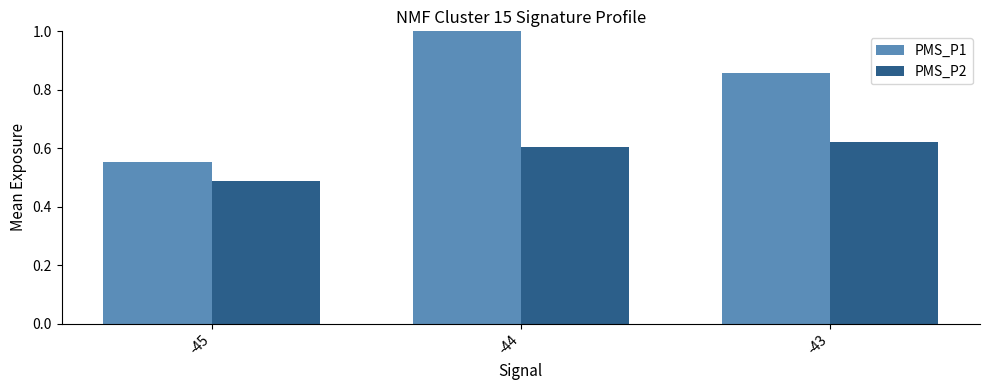

At which label is PMS_P1 closest to 0?

-45